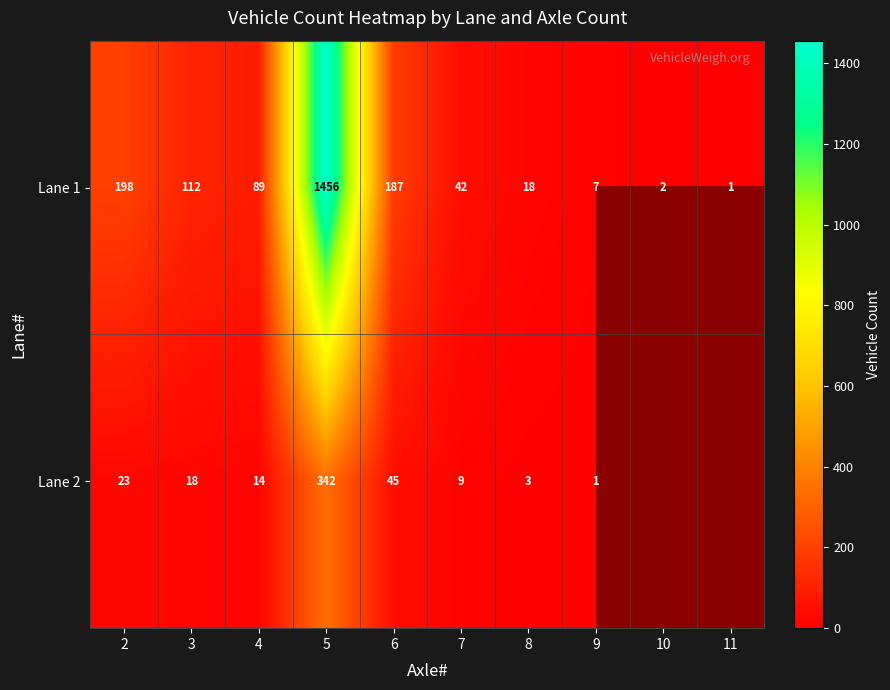

What is the difference between the highest and lowest values at 8?

15